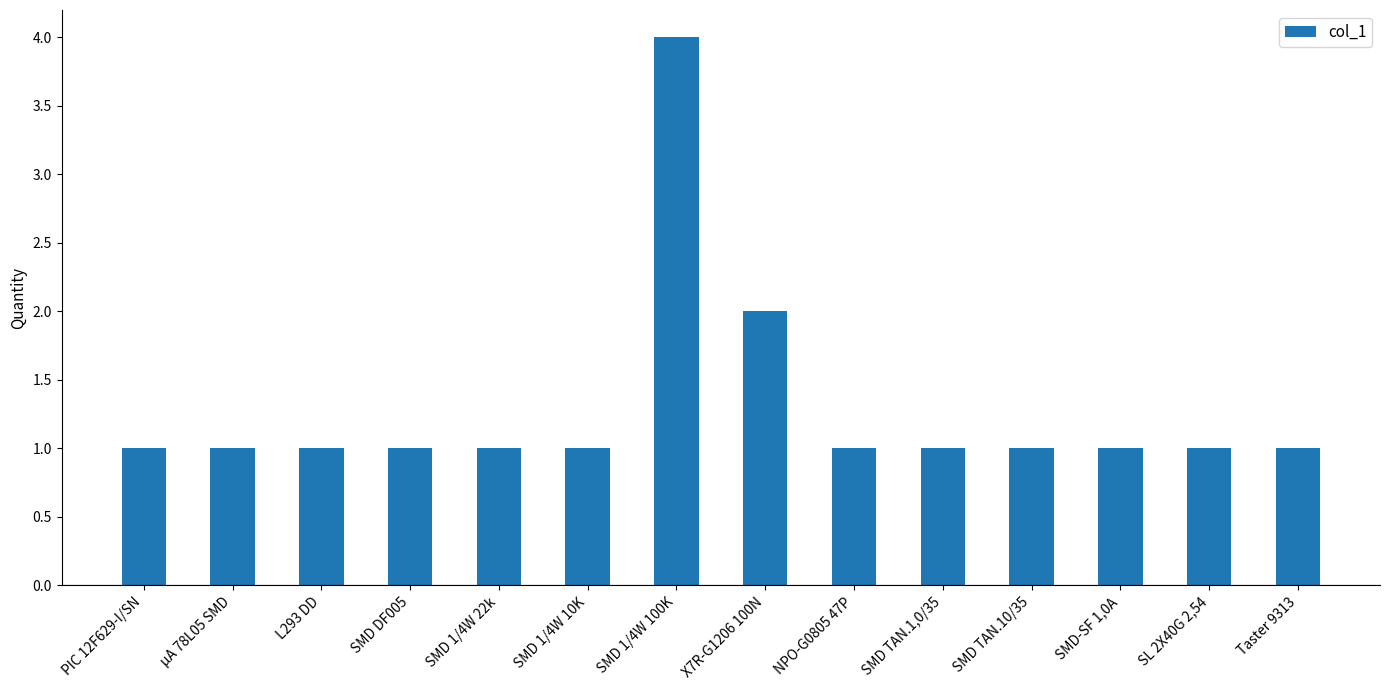

What is the difference between the maximum and minimum values?

3